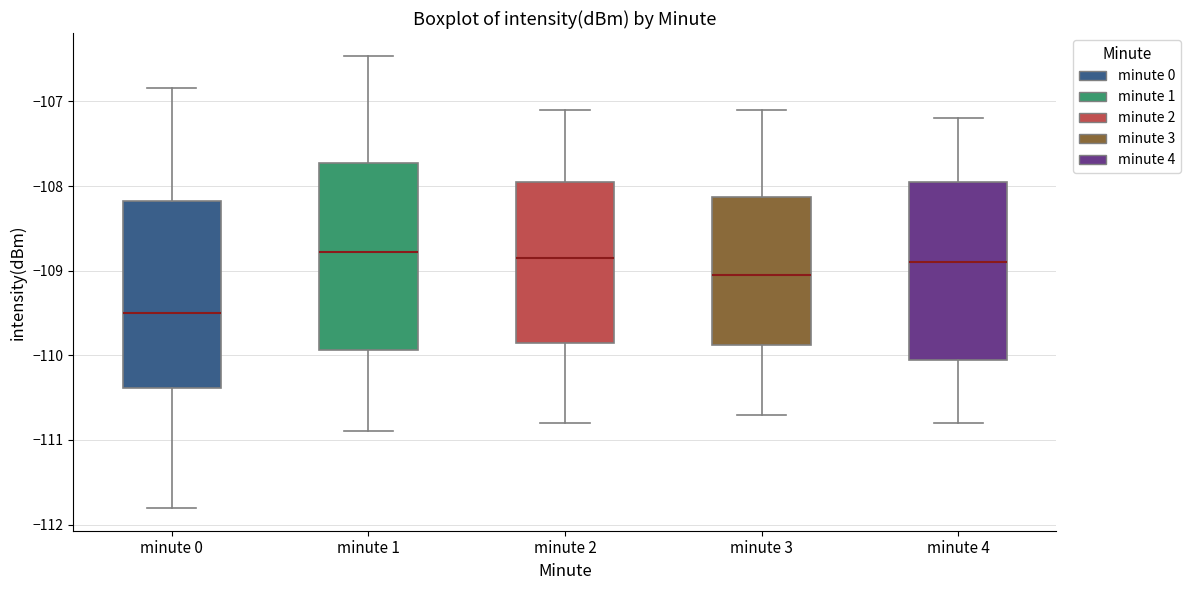

Reading left to right, transcribe this box plot: for each box, give where its median line is, the range the box spans, and where its two whiskers end, as read against the y-axis. The values are not printed on the chart, so give them approximately, as read against the axis.

minute 0: median -109.5, box -110.4 to -108.2, whiskers -111.8 to -106.8
minute 1: median -108.8, box -109.9 to -107.7, whiskers -110.9 to -106.5
minute 2: median -108.8, box -109.8 to -107.9, whiskers -110.8 to -107.1
minute 3: median -109.0, box -109.9 to -108.1, whiskers -110.7 to -107.1
minute 4: median -108.9, box -110.0 to -107.9, whiskers -110.8 to -107.2